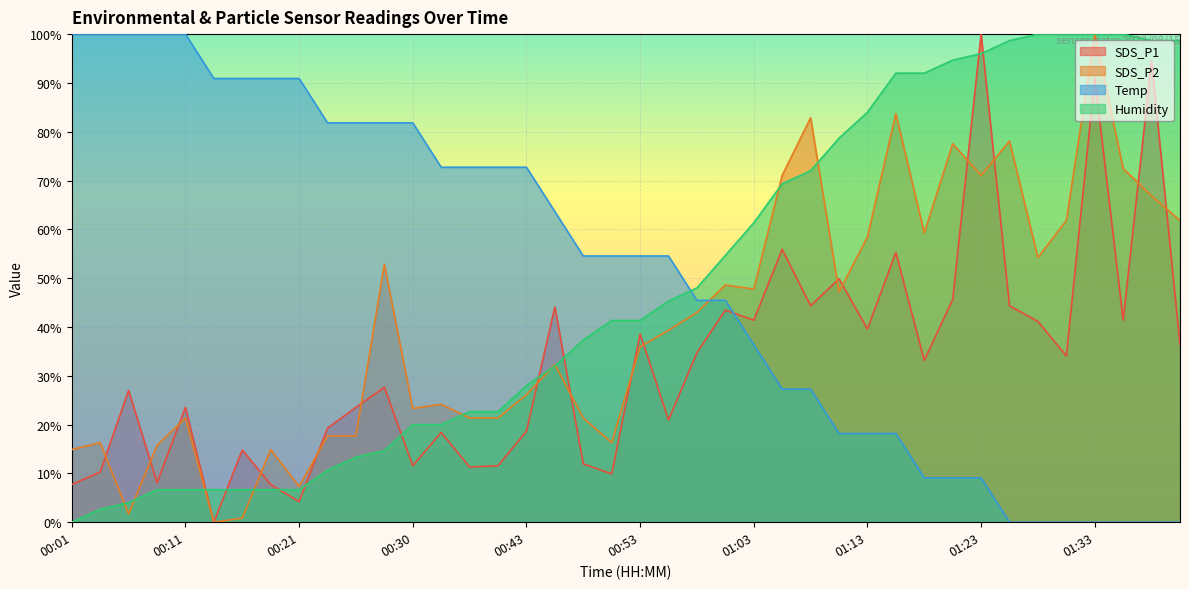

How many data points in Humidity are less than 41?

19